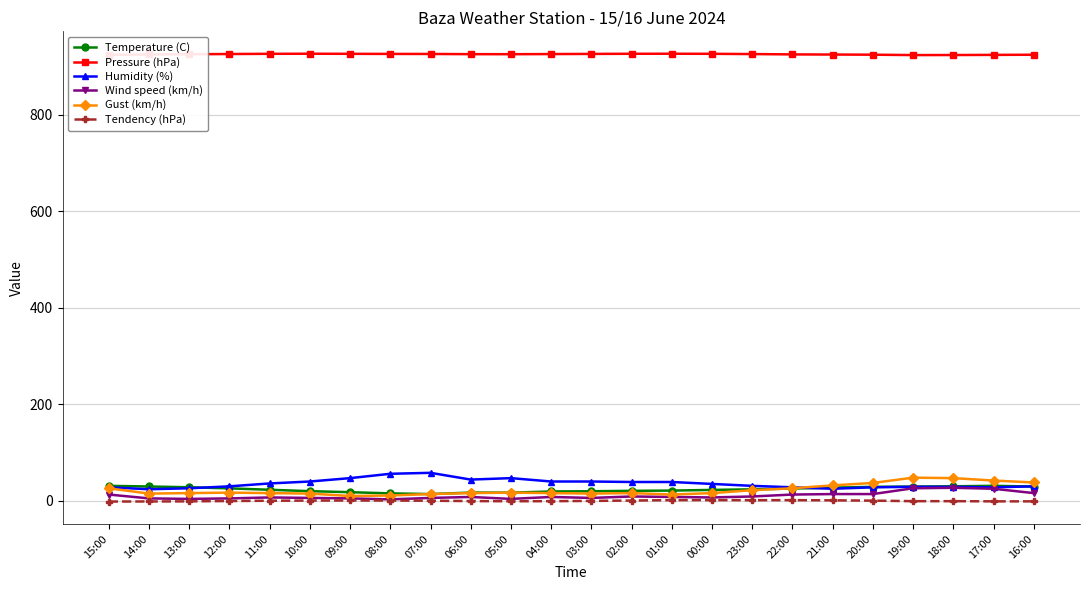

What is the maximum value shown in the chart?

926.0